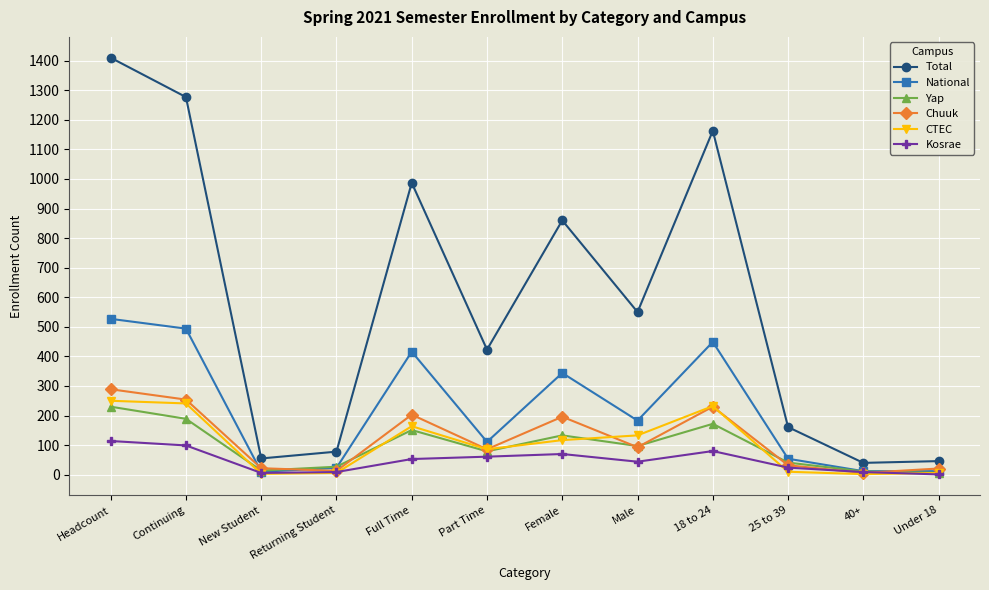

What is the label of the 2nd point from the right?

40+